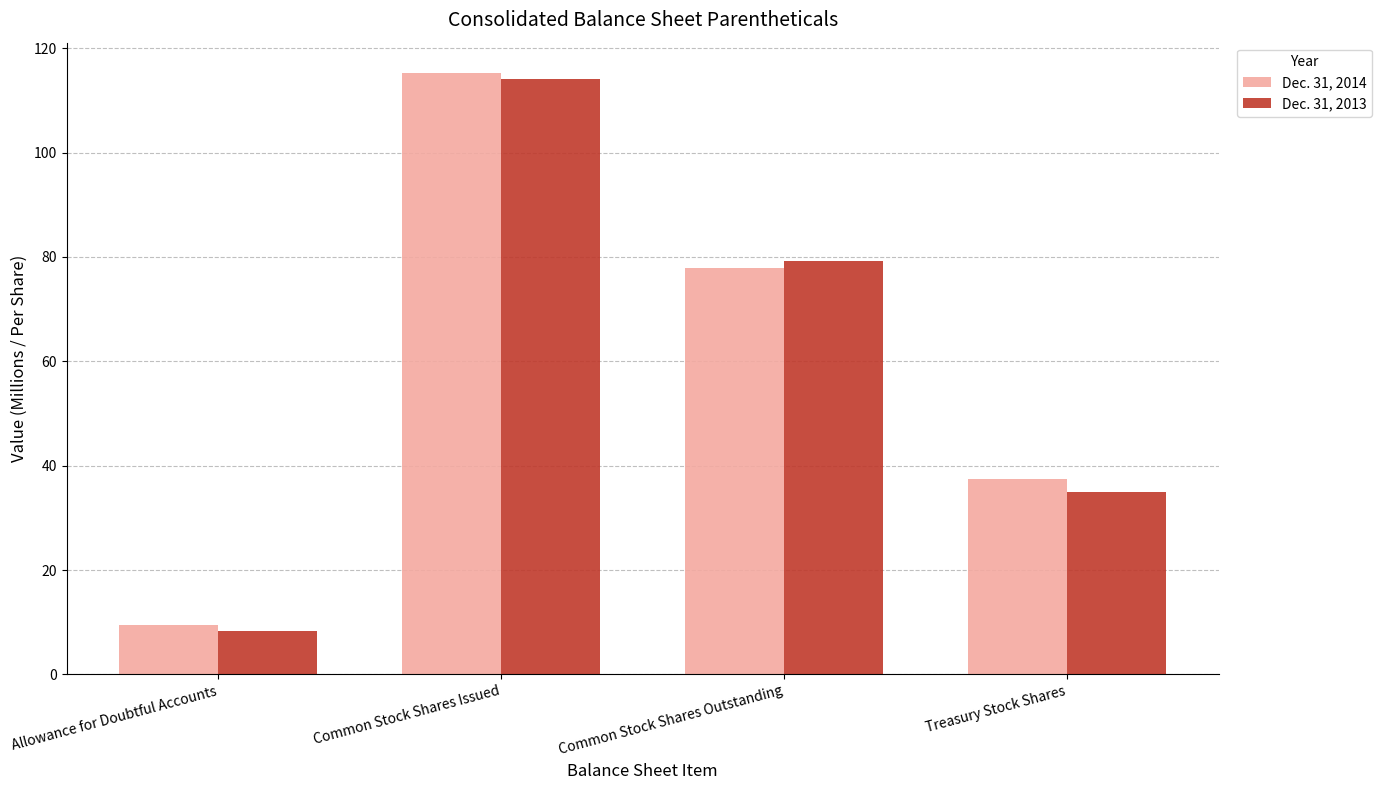

Which series changed the most between Common Stock Shares Issued and Common Stock Shares Outstanding?

Dec. 31, 2014